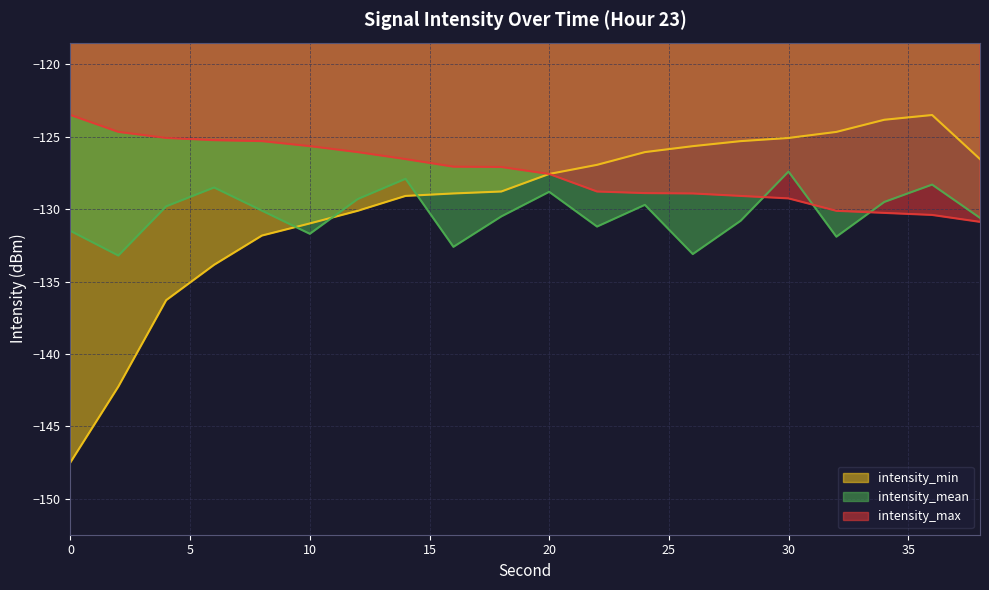

What are all the series names shown in the legend?

intensity_min, intensity_mean, intensity_max